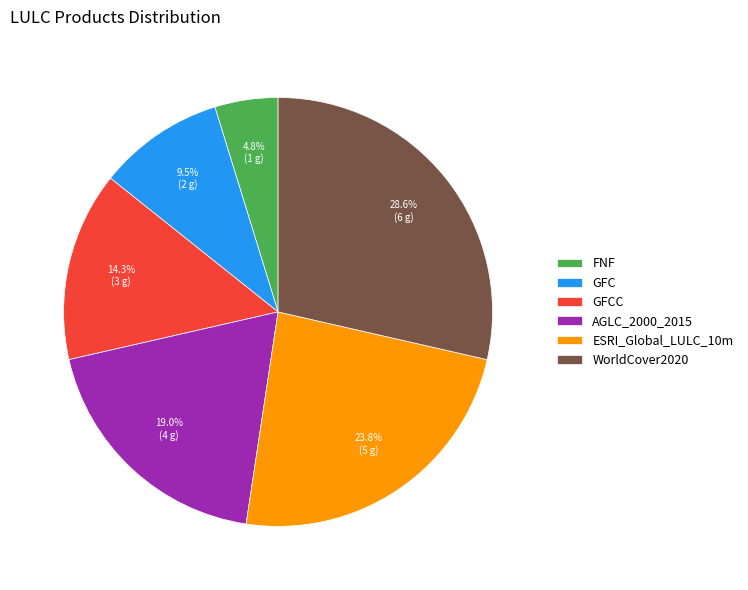

Does any single category account for the majority?

No